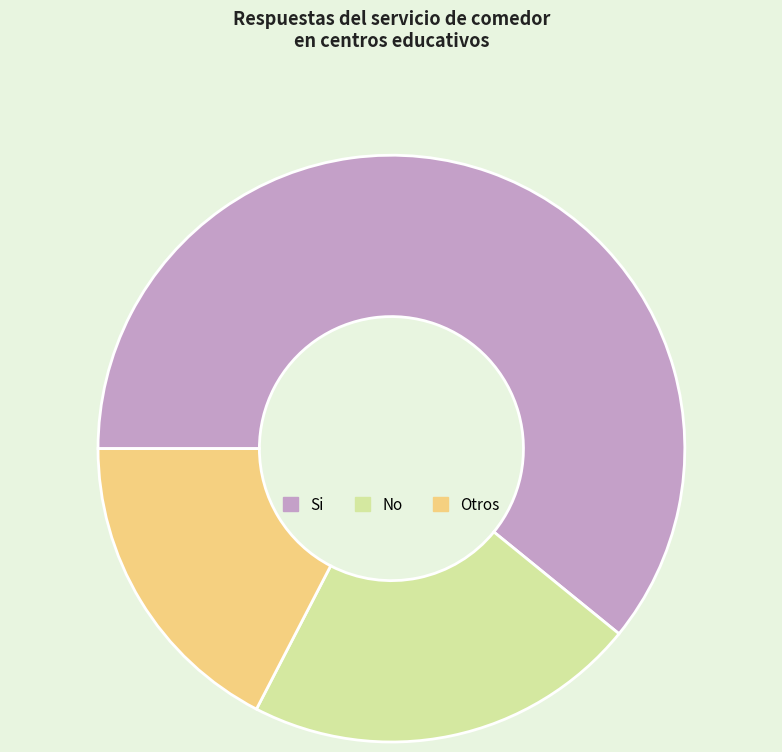

Rank the categories by value from lowest to highest.

Otros, No, Si